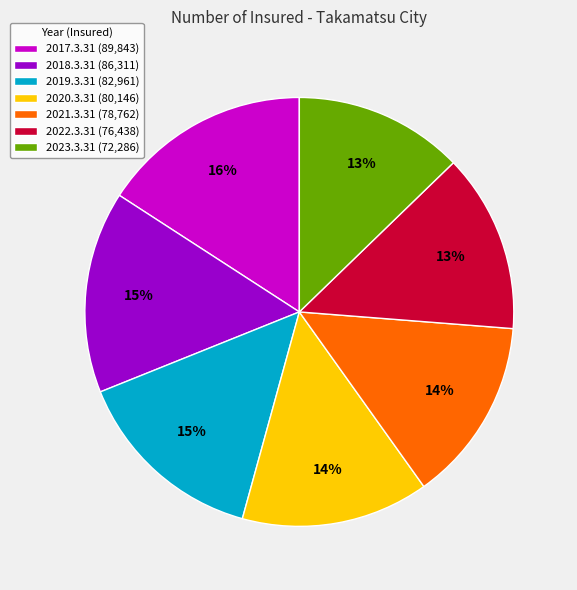

How many slices are in this pie chart?

7